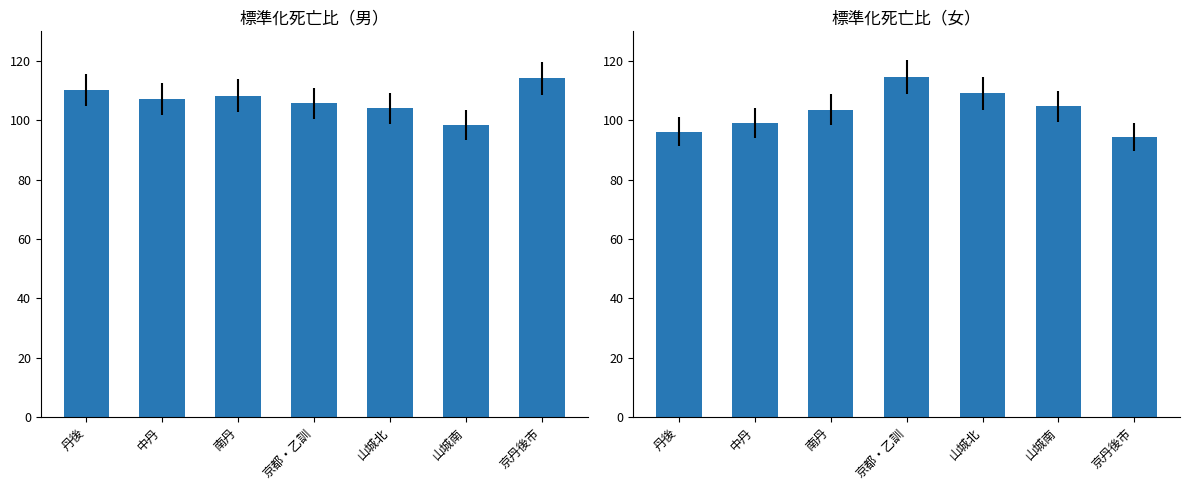

True or false: 標準化死亡比（女） has a value of 138.3 at 中丹.

False